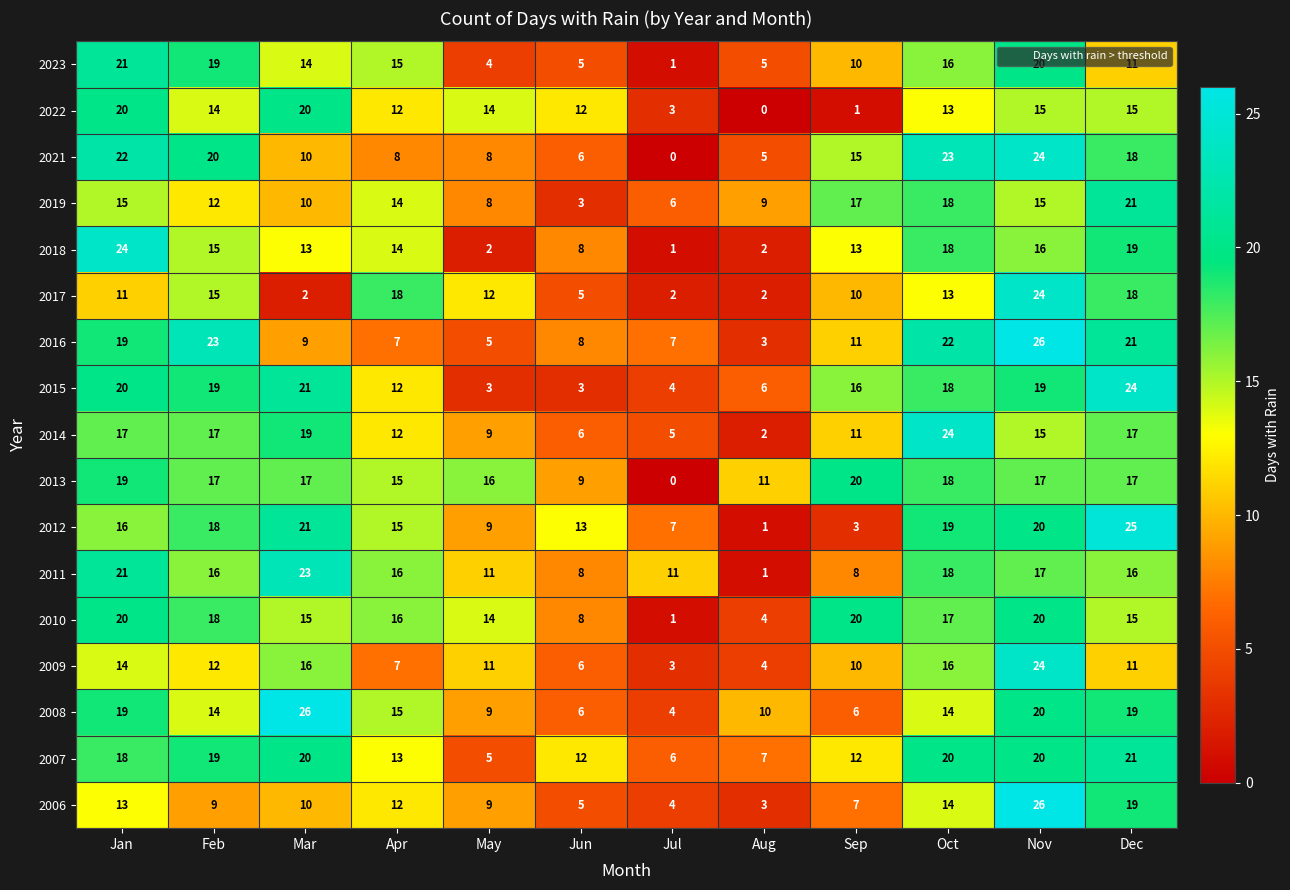

Between Jan and Feb, which series saw the biggest shift?

2018